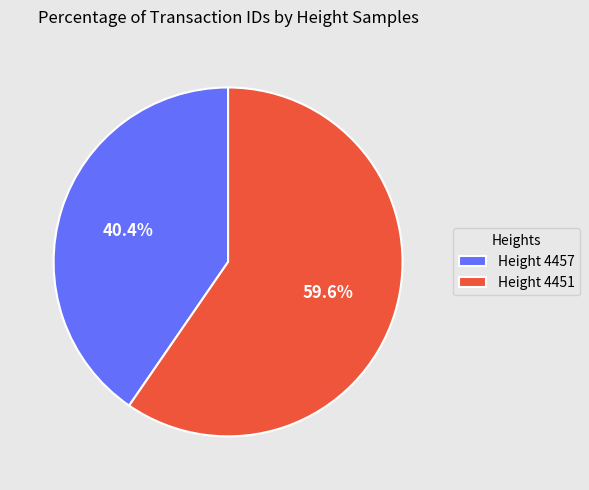

What is the total percentage of Height 4457 and Height 4451?

100.0%